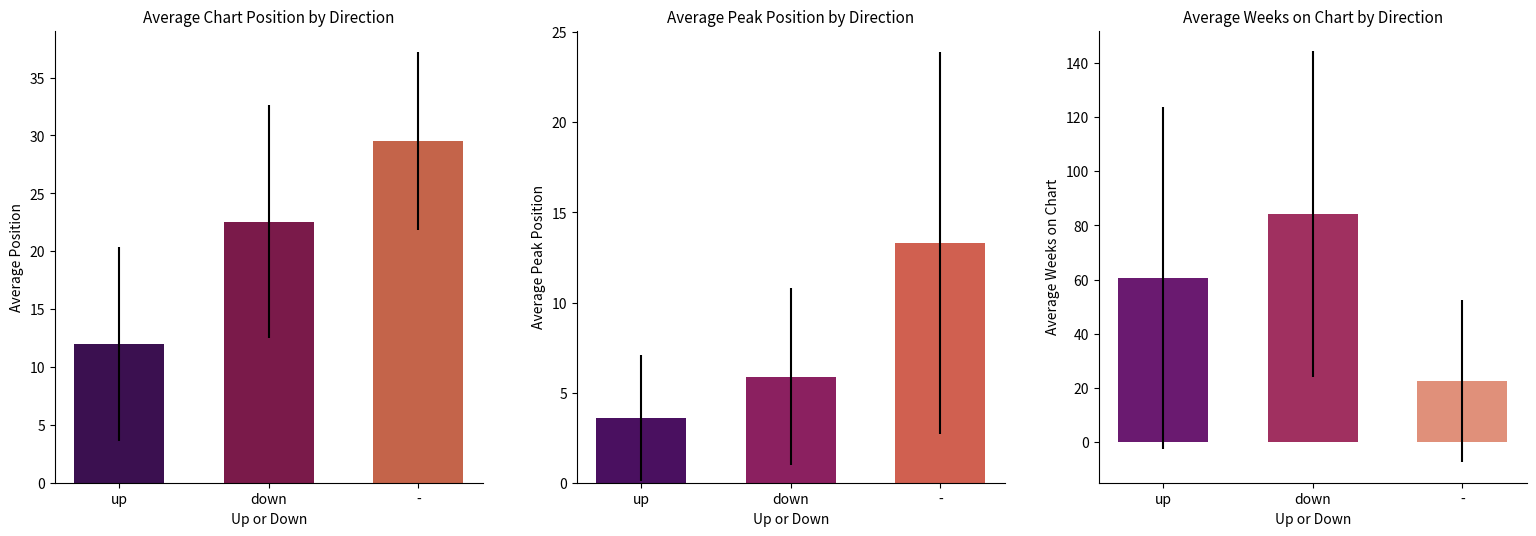

What is the sum of the avg_peak_position values at down and -?

19.2